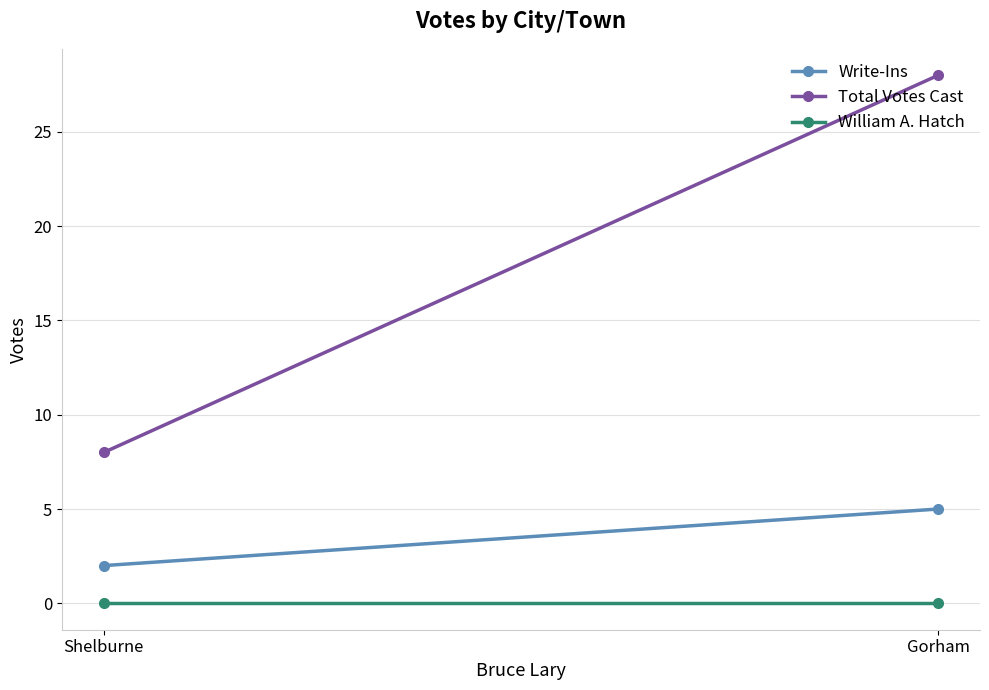

What is the total value across all series at Gorham?

33